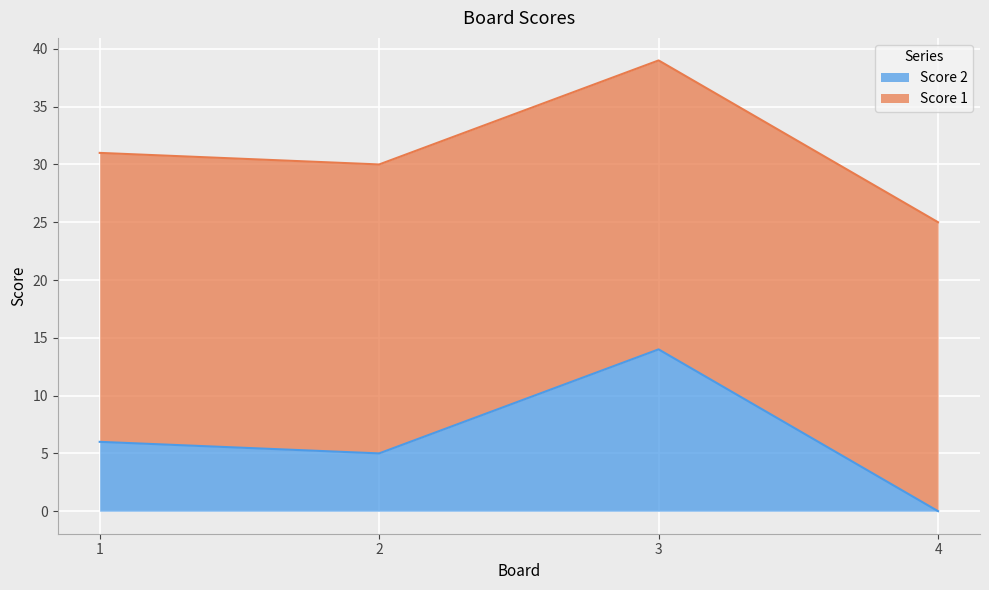

Where is the data nearest to the value 7?

1